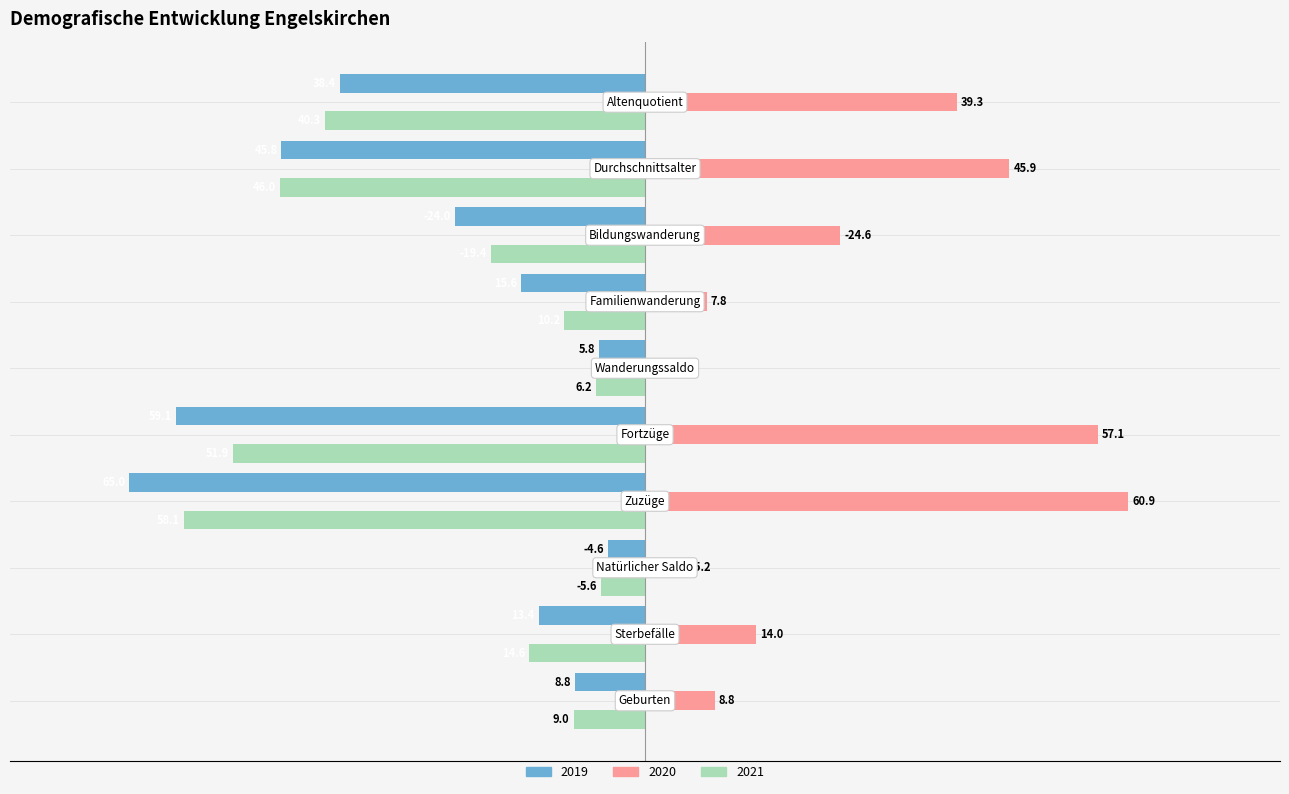

What is the difference between the maximum and second lowest values in the 2019 series?

54.5